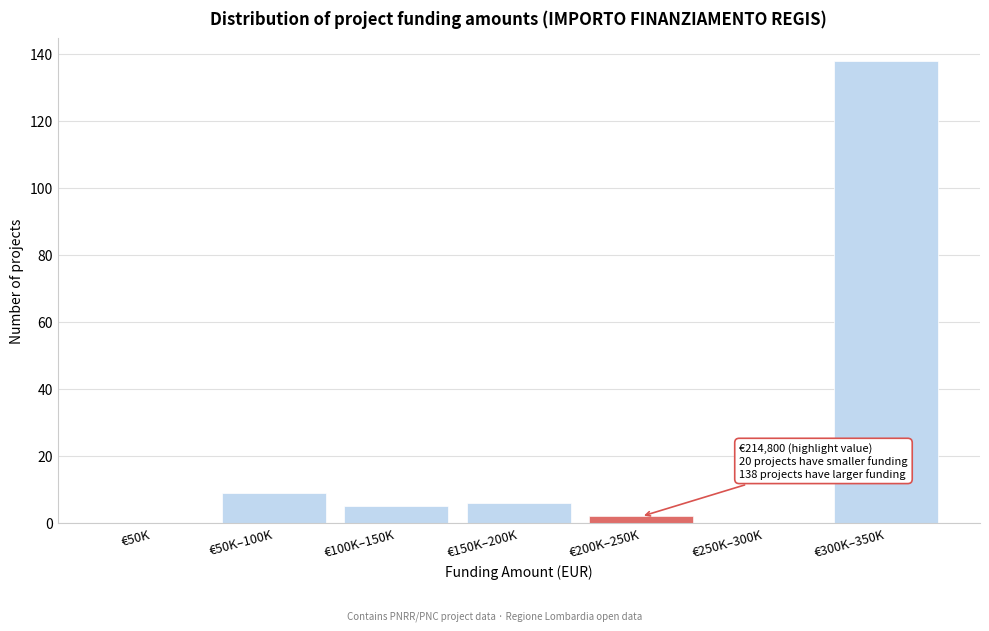

Reading right to left, extract all data points from this chart.

€300K–350K=138	€250K–300K=0	€200K–250K=2	€150K–200K=6	€100K–150K=5	€50K–100K=9	€50K=0